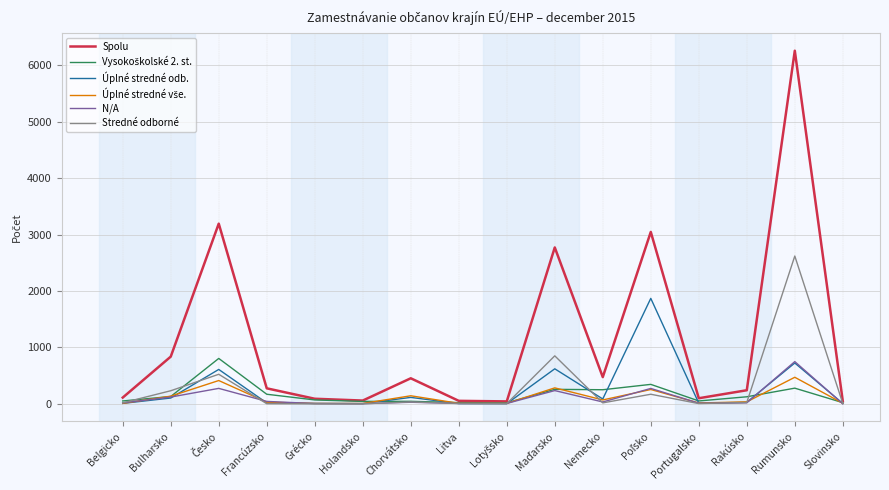

At which category is the sum across all series the highest?

Rumunsko